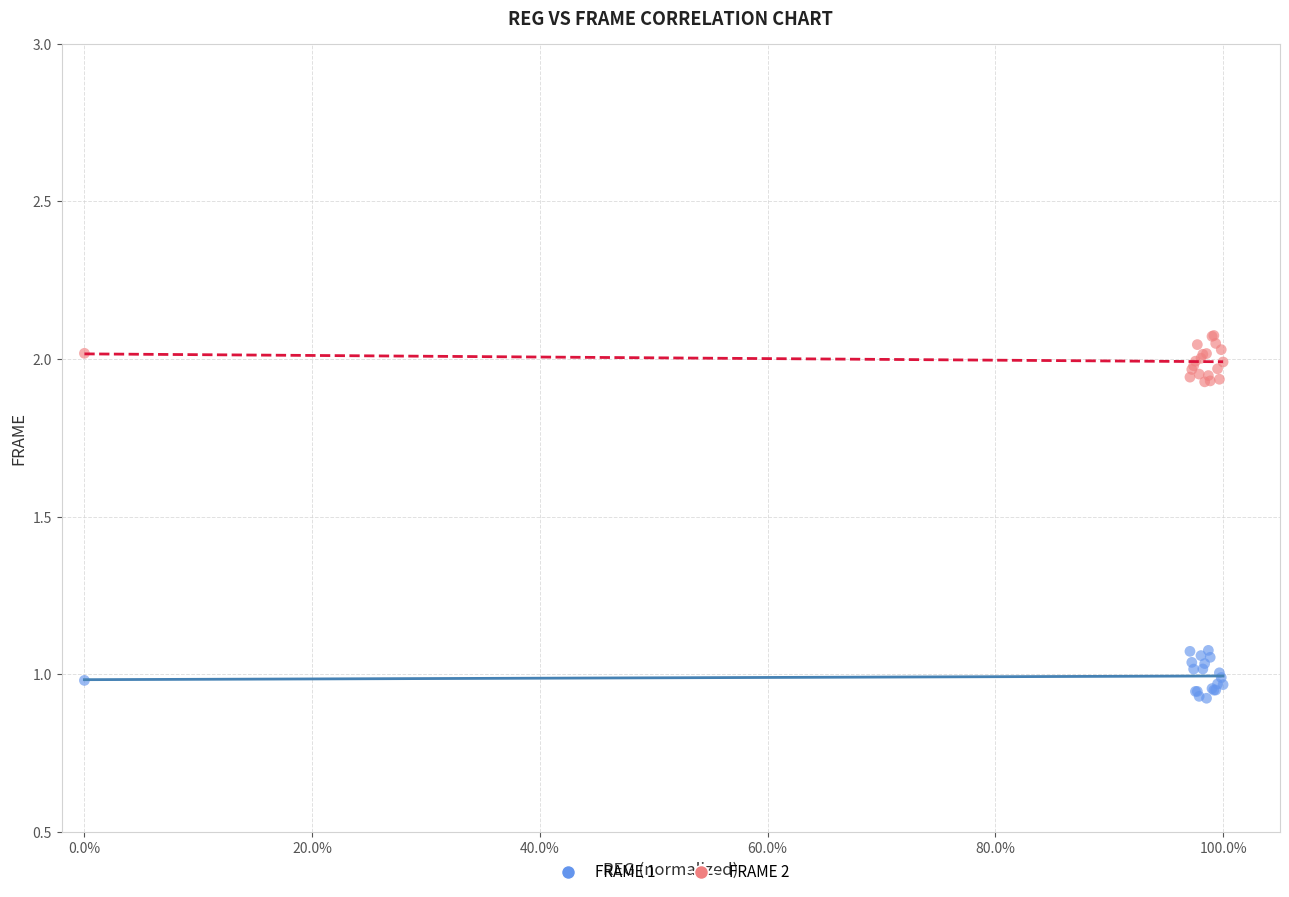

Which series reaches the minimum Y coordinate?

FRAME 1